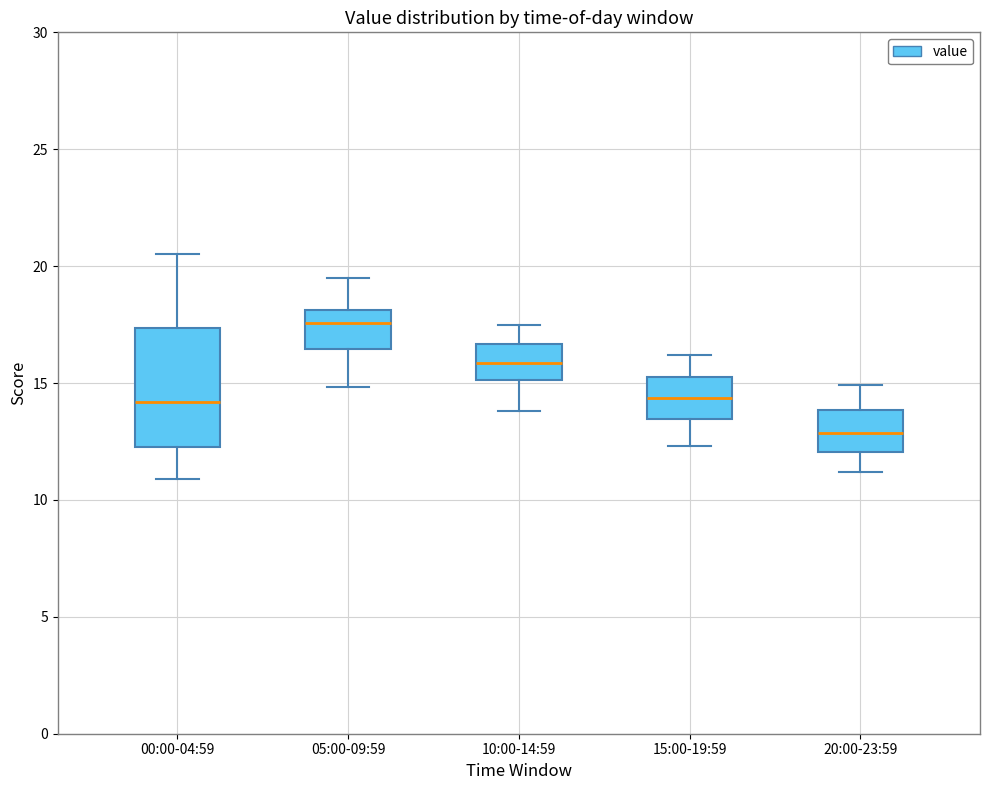

Reading left to right, transcribe this box plot: for each box, give where its median line is, the range the box spans, and where its two whiskers end, as read against the y-axis. The values are not printed on the chart, so give them approximately, as read against the axis.

00:00-04:59: median 14.0, box 12.0 to 17.5, whiskers 11.0 to 20.5
05:00-09:59: median 17.5, box 16.5 to 18.0, whiskers 15.0 to 19.5
10:00-14:59: median 16.0, box 15.0 to 16.5, whiskers 14.0 to 17.5
15:00-19:59: median 14.5, box 13.5 to 15.5, whiskers 12.5 to 16.0
20:00-23:59: median 13.0, box 12.0 to 14.0, whiskers 11.0 to 15.0